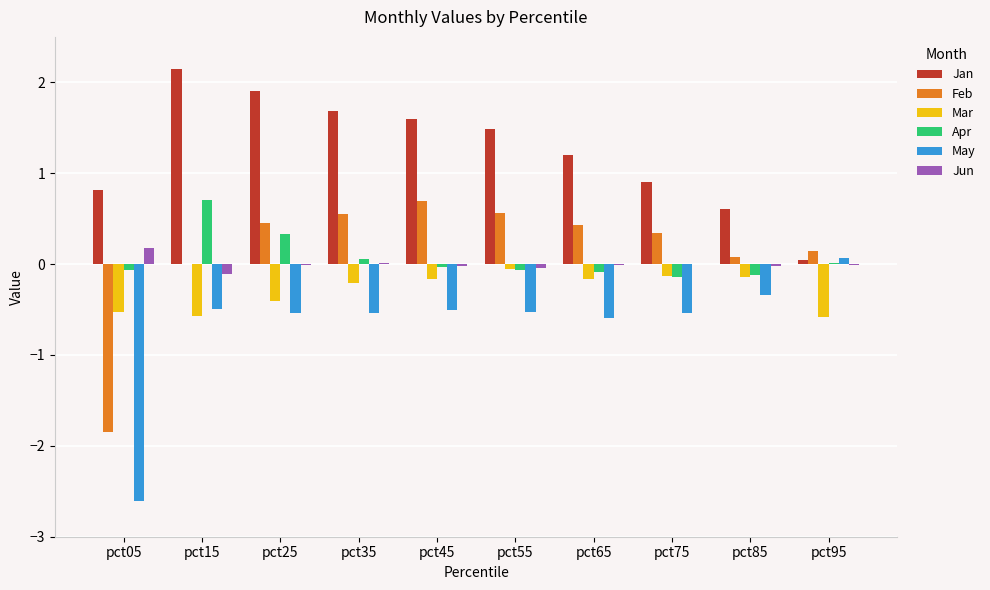

How many values in the May series exceed 0?

1